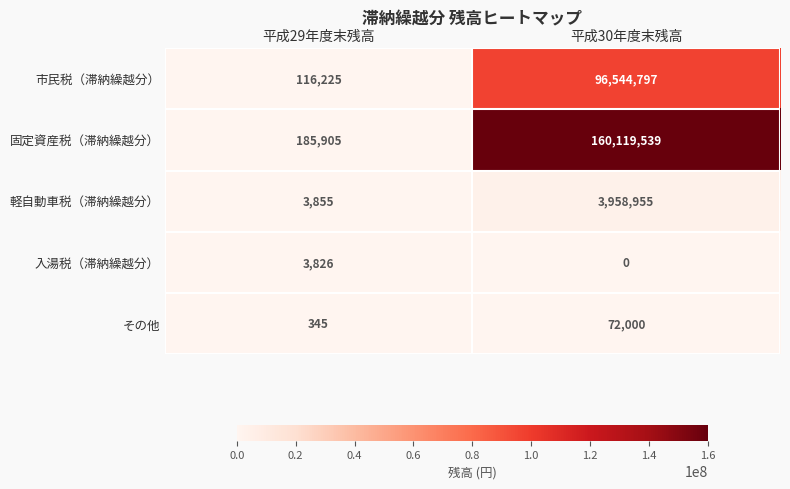

What is the difference between the maximum and minimum values in the 軽自動車税（滞納繰越分） series?

3955100